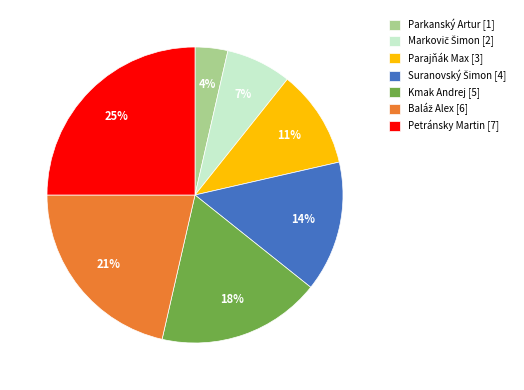

How many segments does this pie chart have?

7